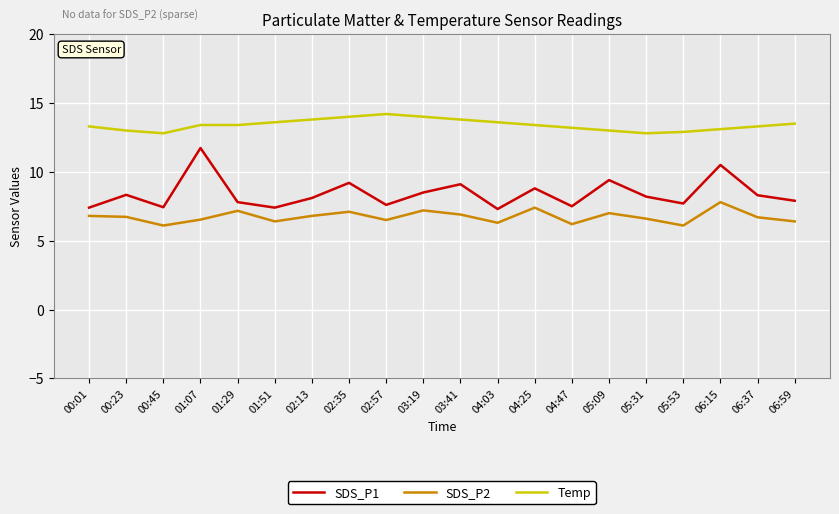

What is the total value across all series at 06:15?

31.4